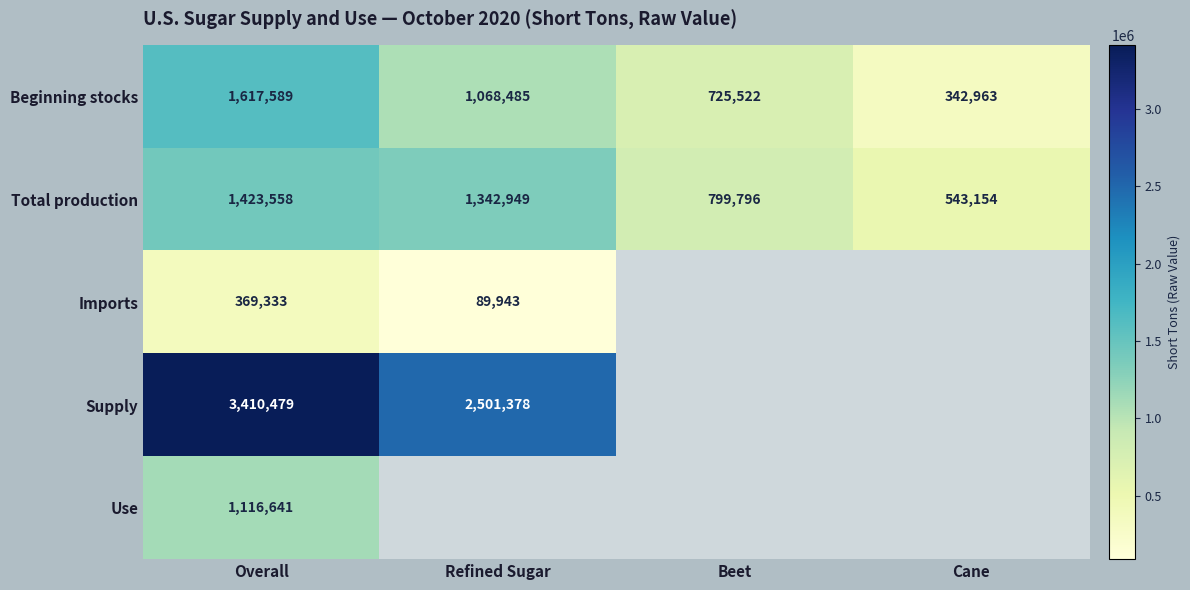

The value of Imports at Overall is 572371.4. True or false?

False